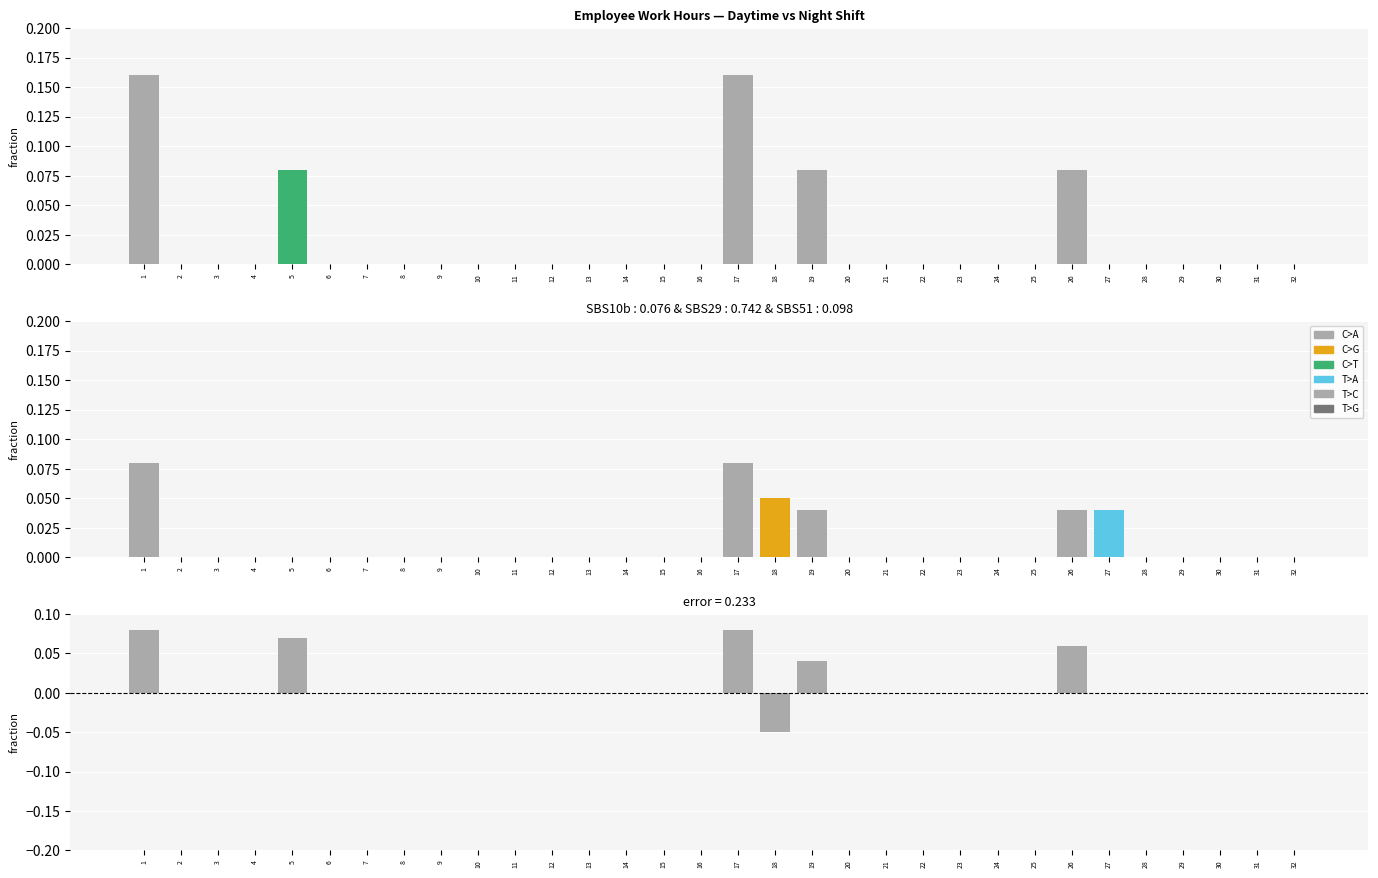

At which category is the sum across all series the highest?

5